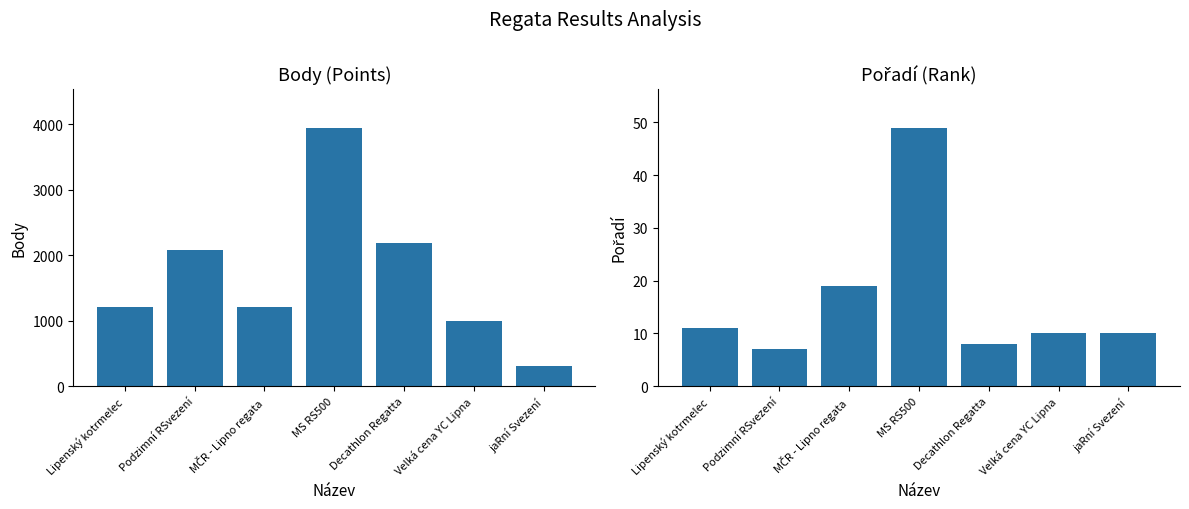

Rank the series by their maximum value, from lowest to highest.

Pořadí, Body